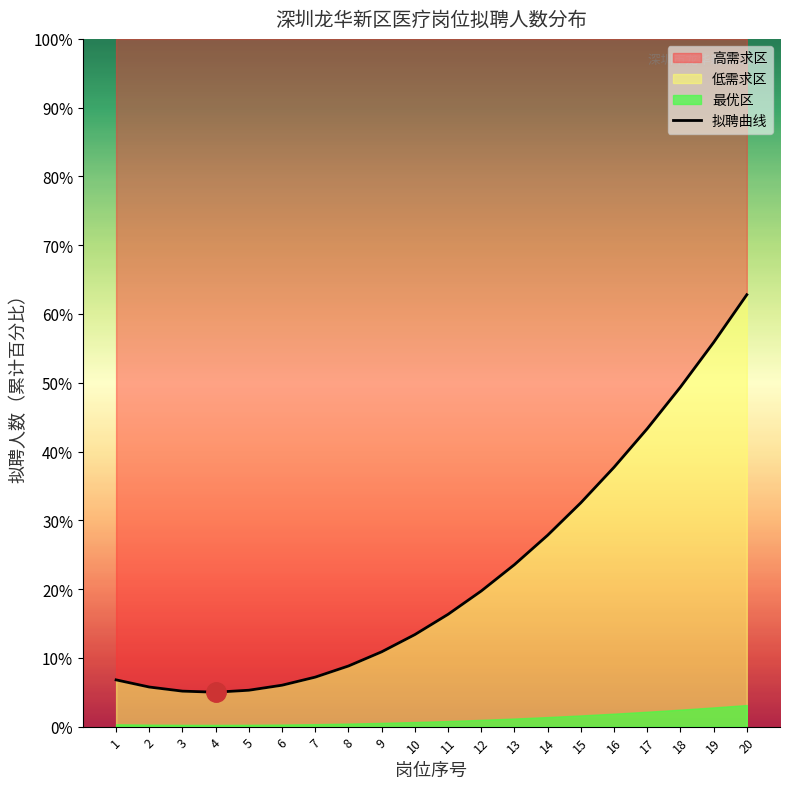

How many data points does each series have?

20